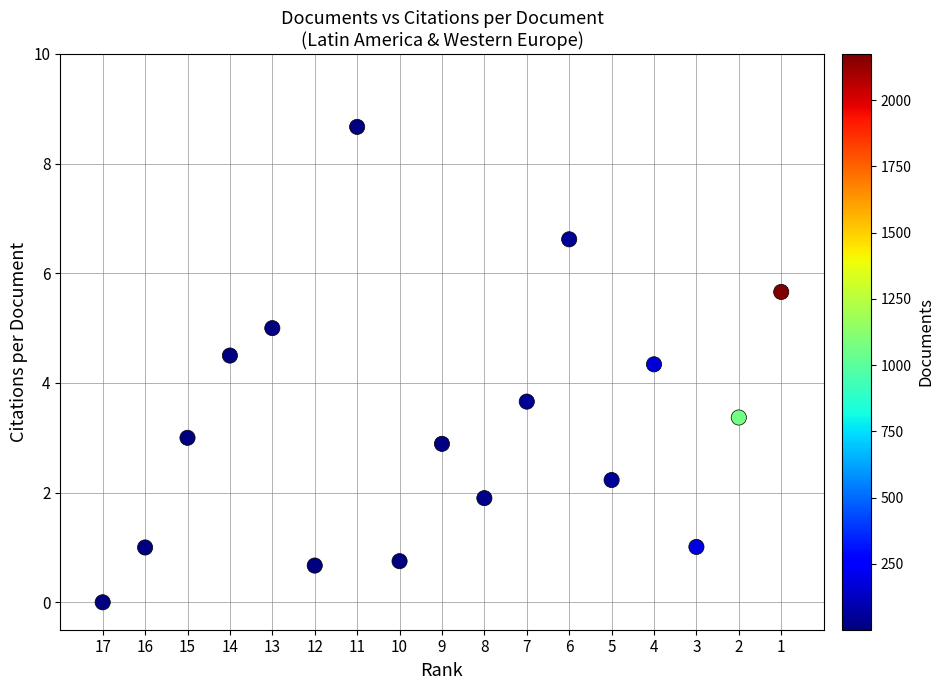

What is the range of X values (max minus min)?

16.0